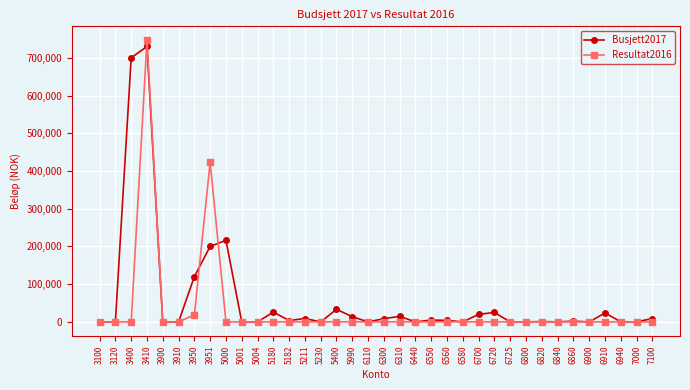

What is the sum of all Busjett2017 values?

2165235.0